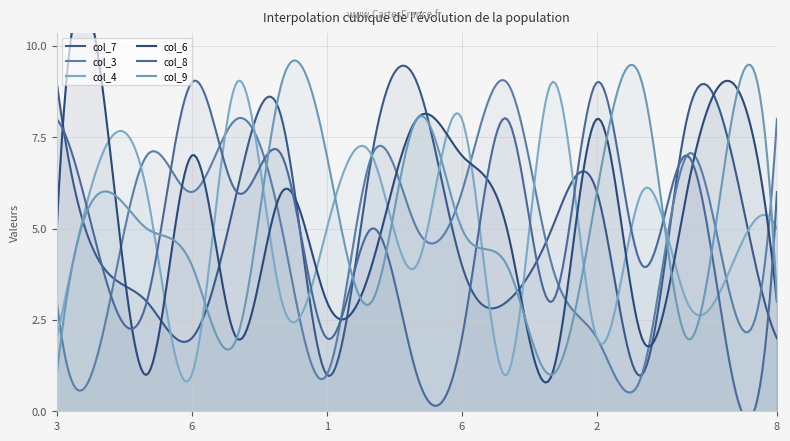

How many lines are shown in the chart?

6